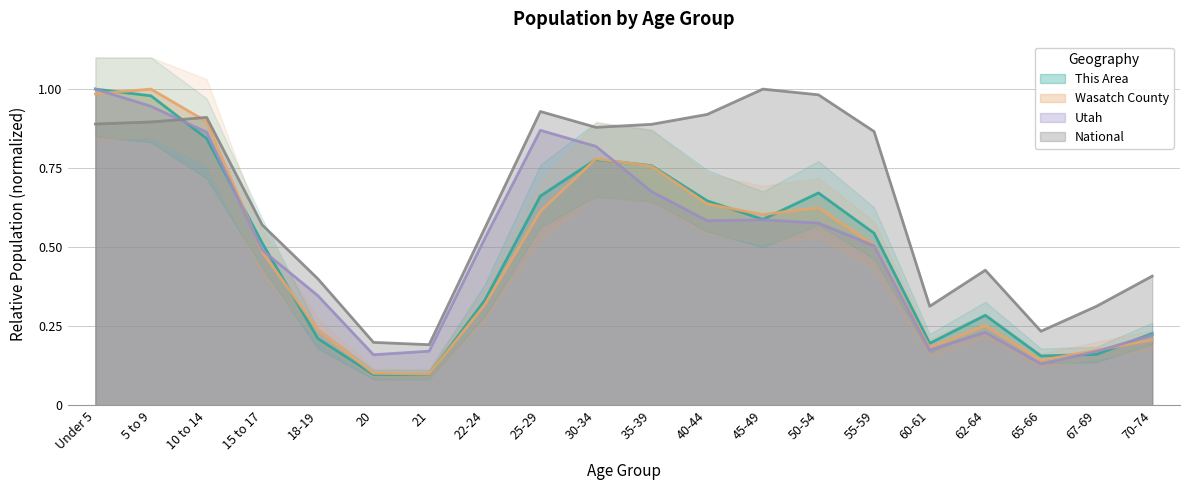

Which series ends up on top after the final intersection of National and Utah?

National